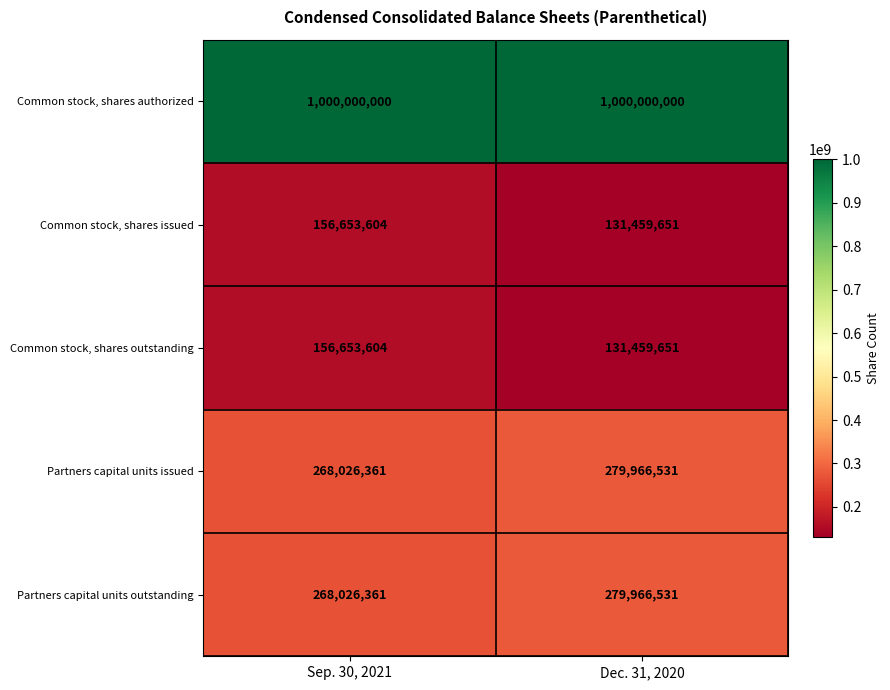

What is the minimum value shown in the chart?

131459651